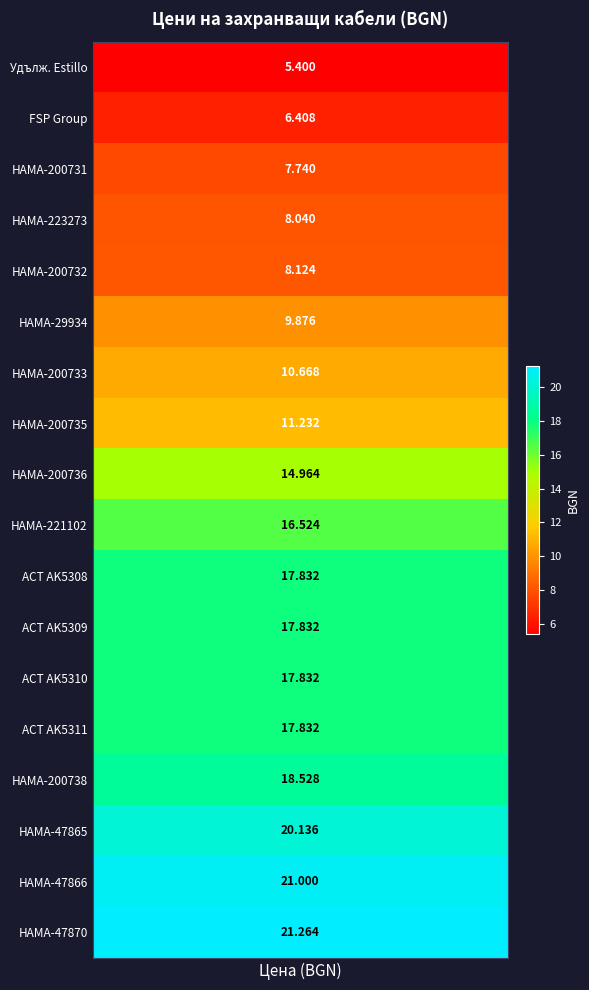

True or false: the data shows 11.2 at HAMA-200735.

True